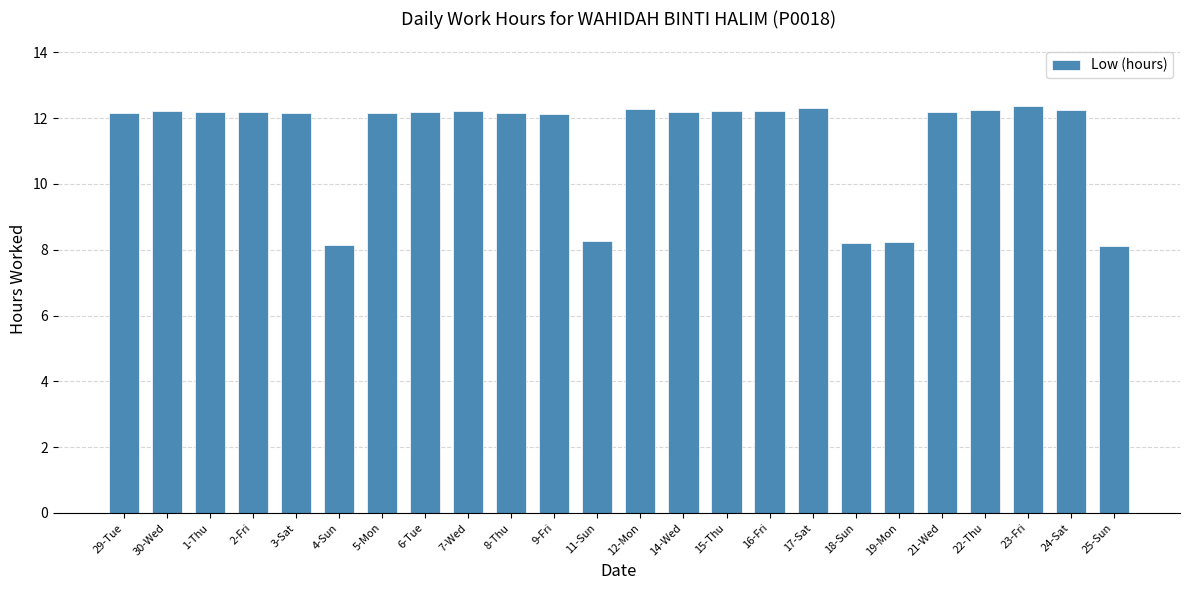

What is the change in value from 1-Thu to 22-Thu?

+0.1